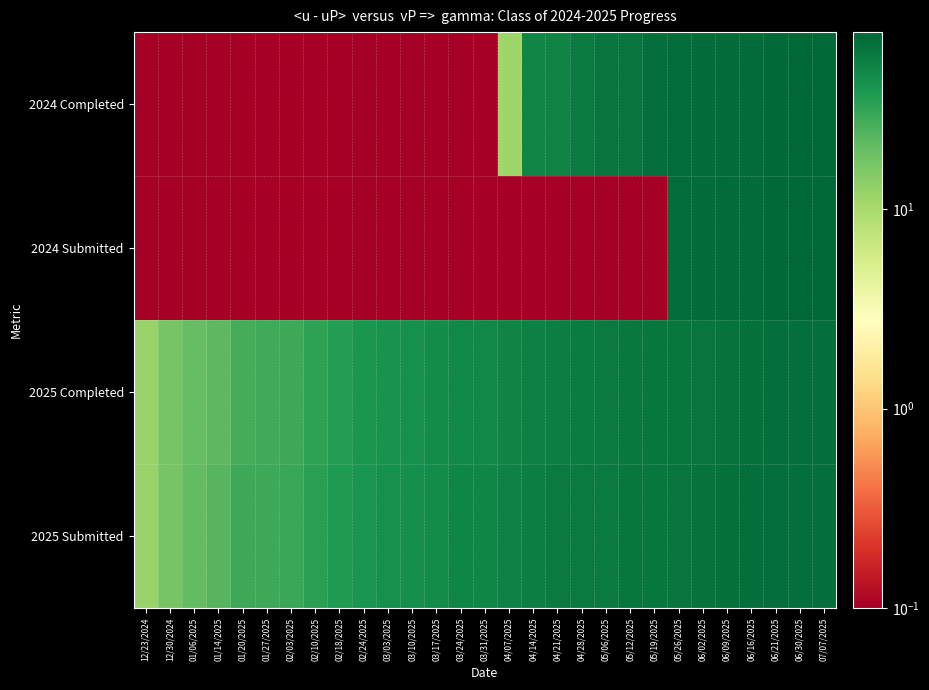

Count the number of categories in the chart.

29